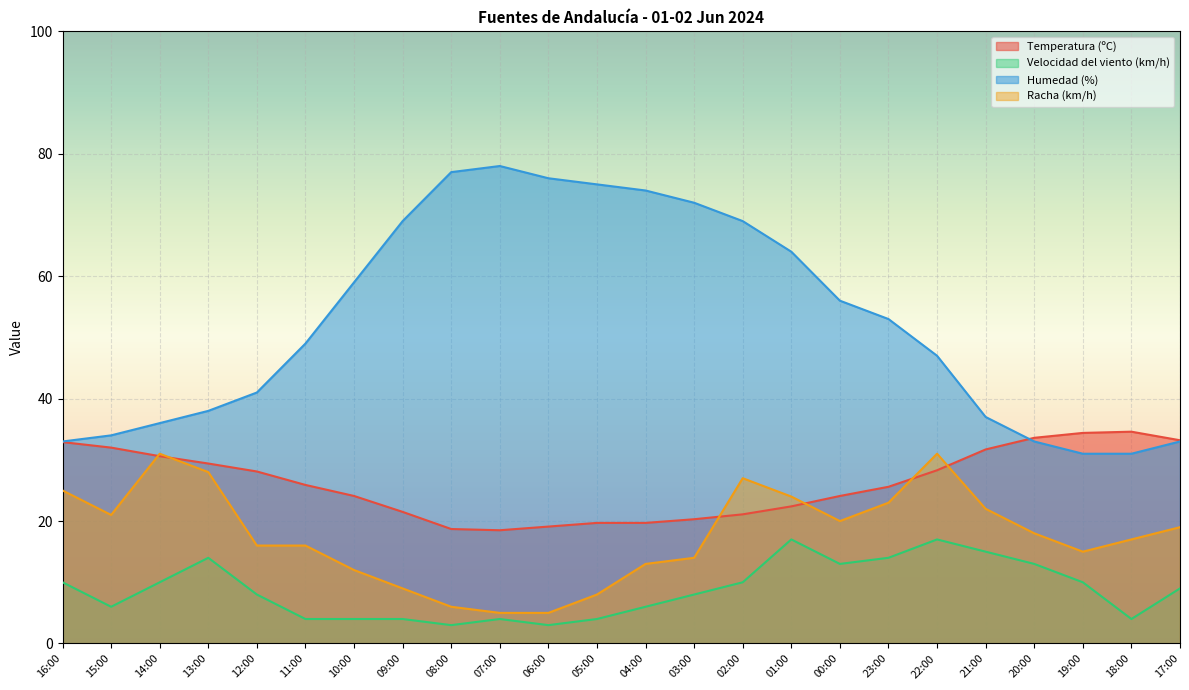

True or false: Velocidad del viento (km/h) has a value of 1.5 at 18:00.

False